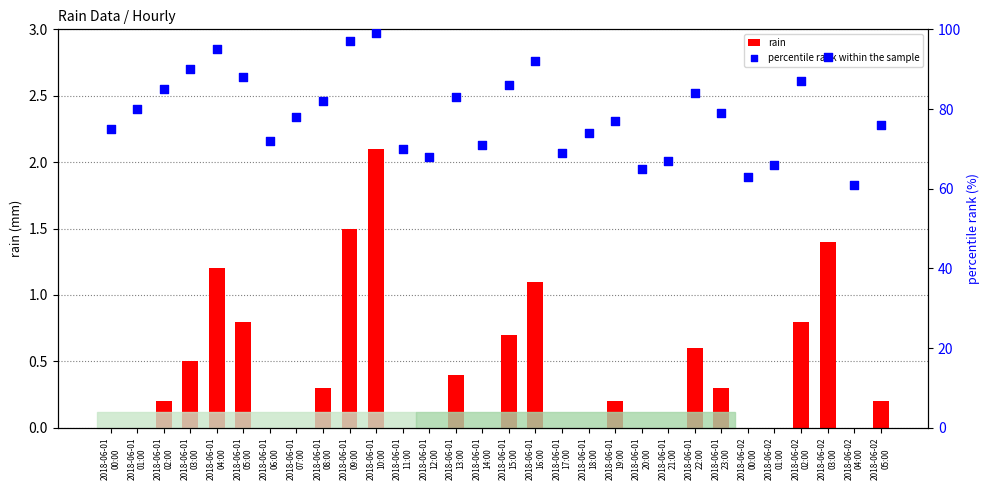

Which series has the widest spread of Y values?

percentile rank within the sample